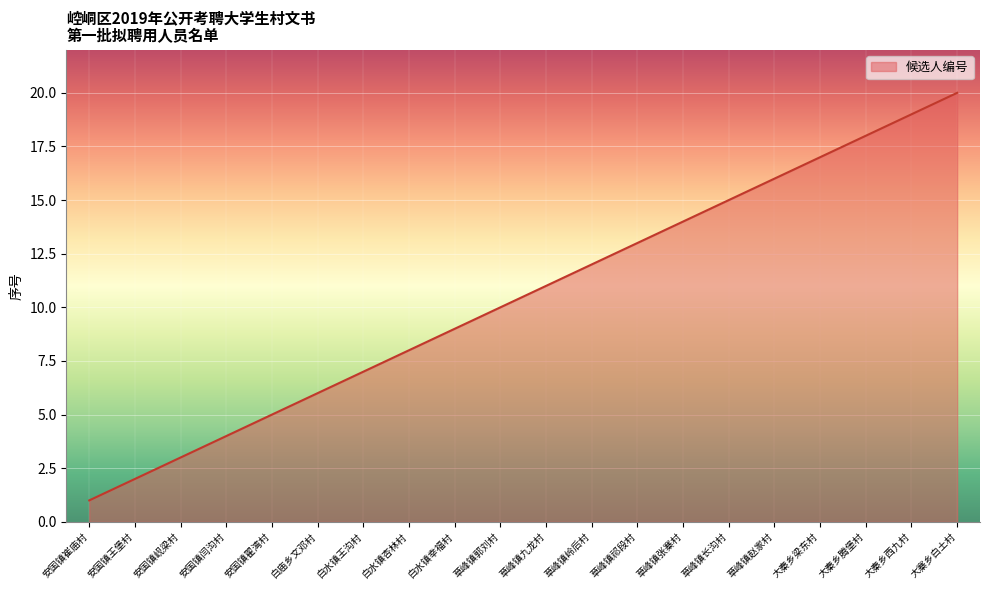

What position from the left is 白庙乡文邓村?

6